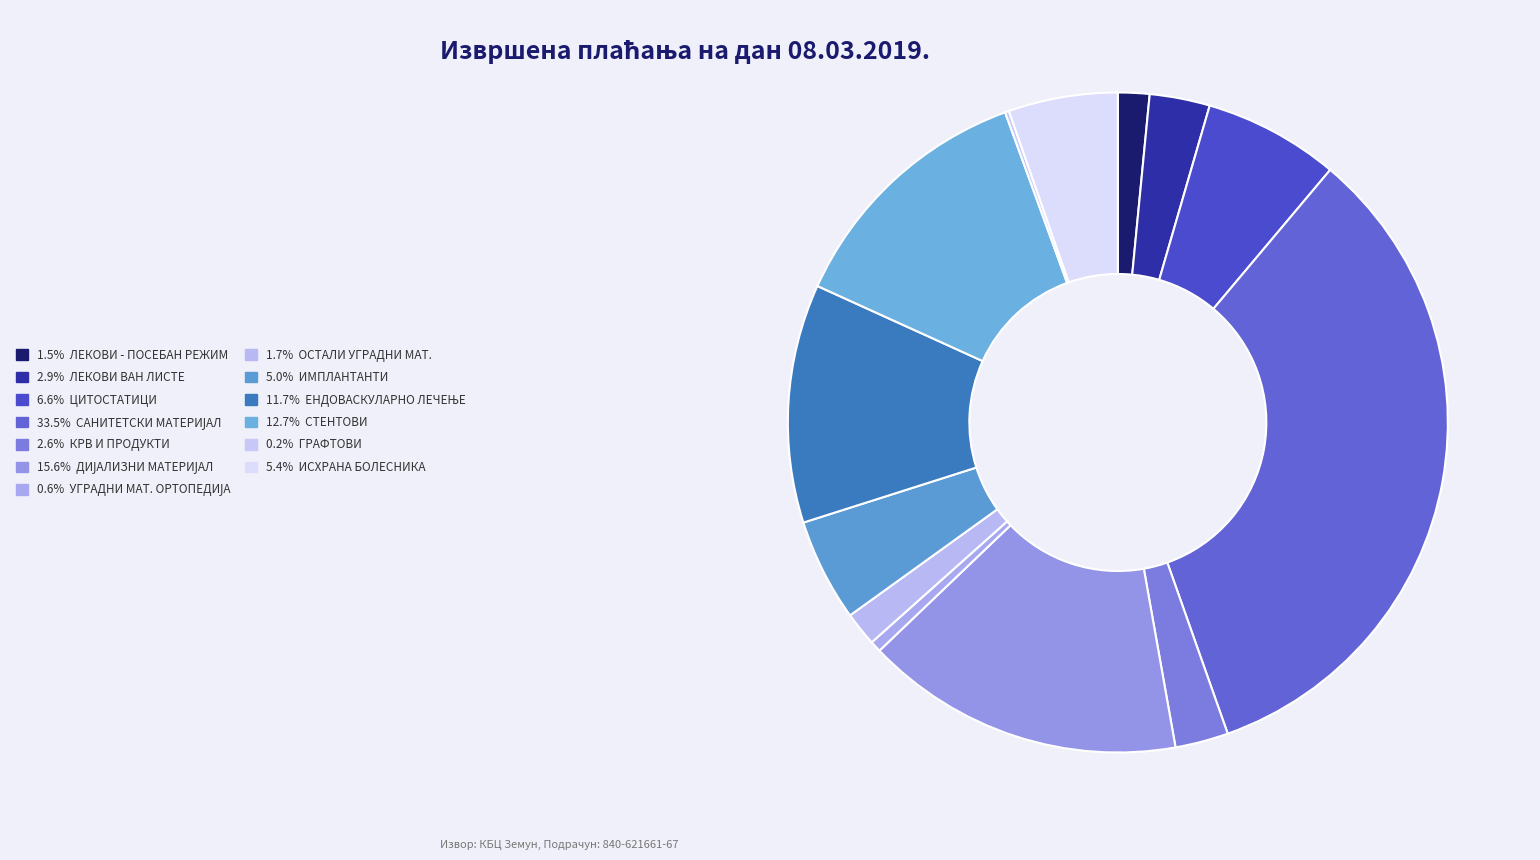

Which slice is the smallest?

ГРАФТОВИ